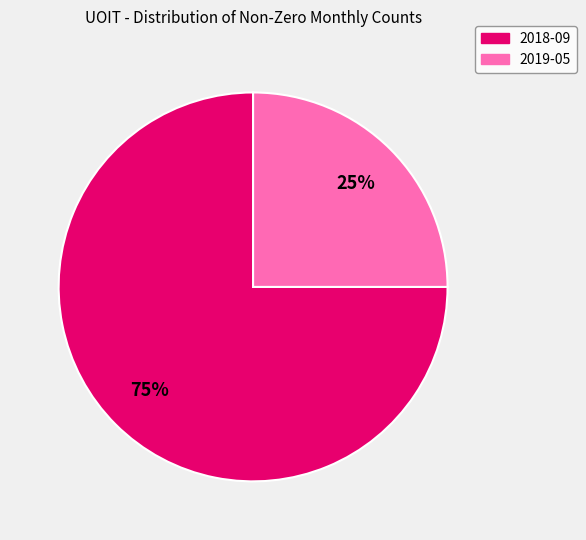

To the nearest percent, what is the difference between the largest and smallest slice percentages?

50%